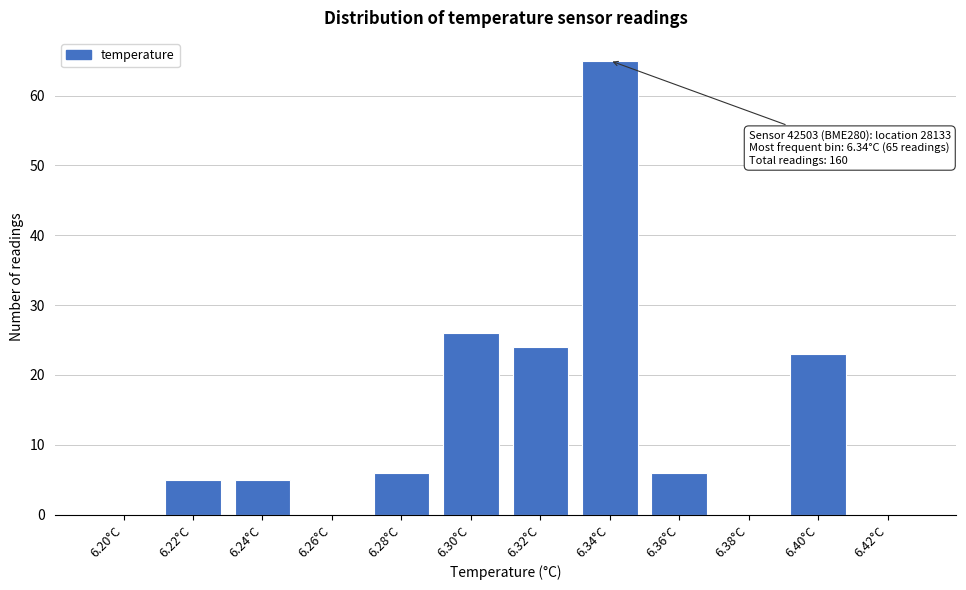

Reading right to left, transcribe all the data shown in this chart.

6.42°C=0	6.40°C=23	6.38°C=0	6.36°C=6	6.34°C=65	6.32°C=24	6.30°C=26	6.28°C=6	6.26°C=0	6.24°C=5	6.22°C=5	6.20°C=0